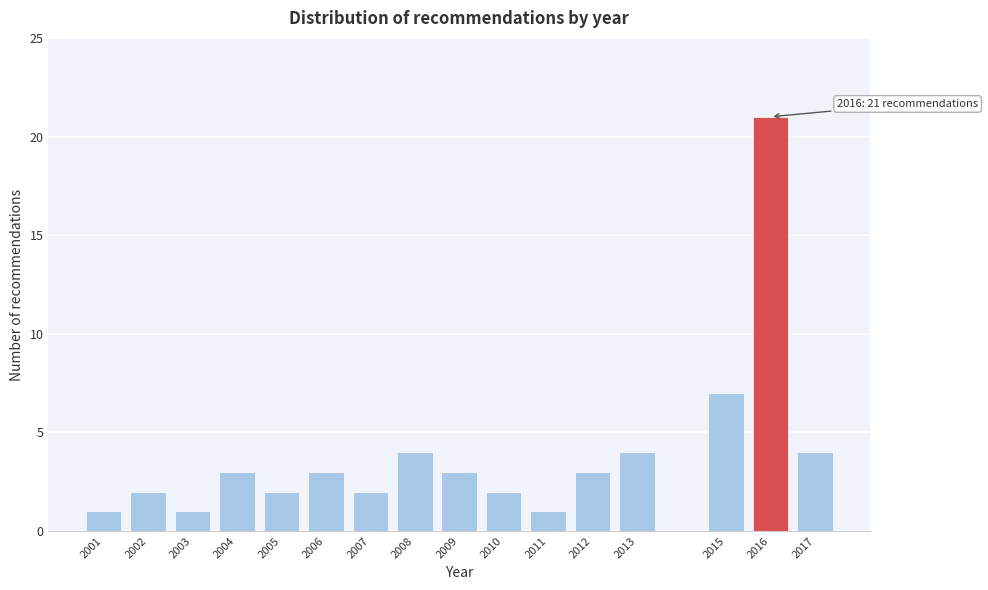

Reading left to right, extract all data points from this chart.

1	2	1	3	2	3	2	4	3	2	1	3	4	7	21	4